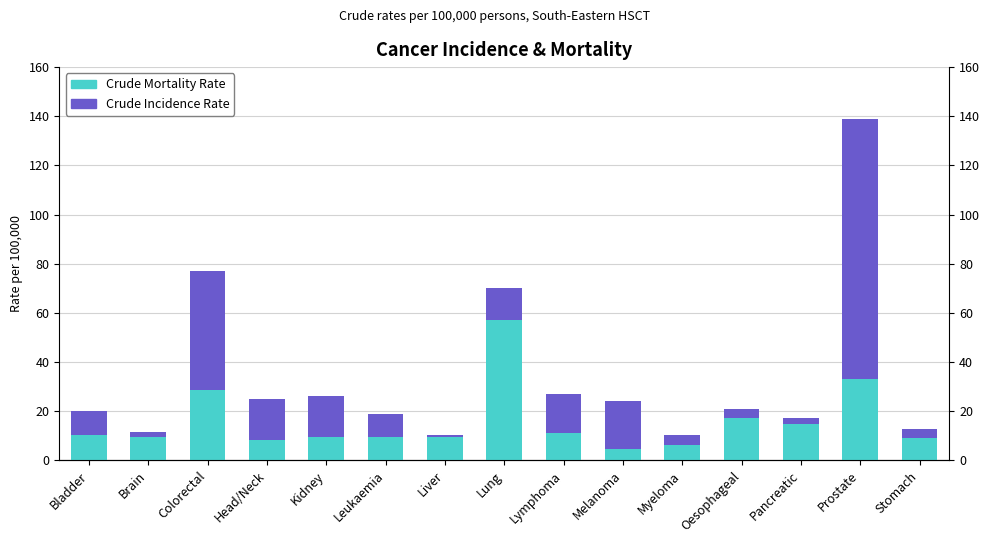

True or false: Crude Mortality Rate has a value of 2.1 at Stomach.

False